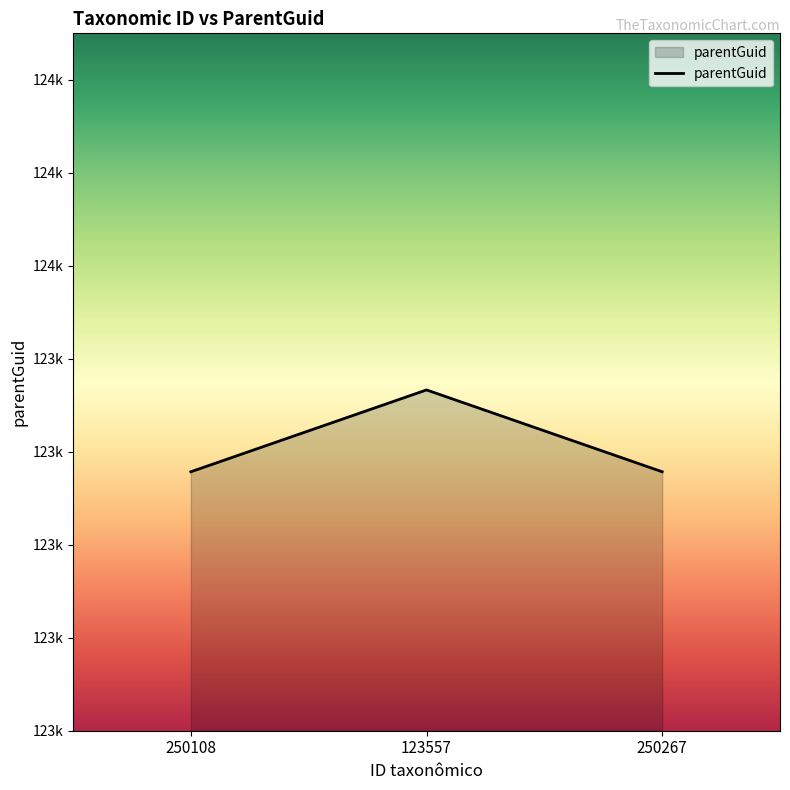

Does the chart have visible grid lines?

No